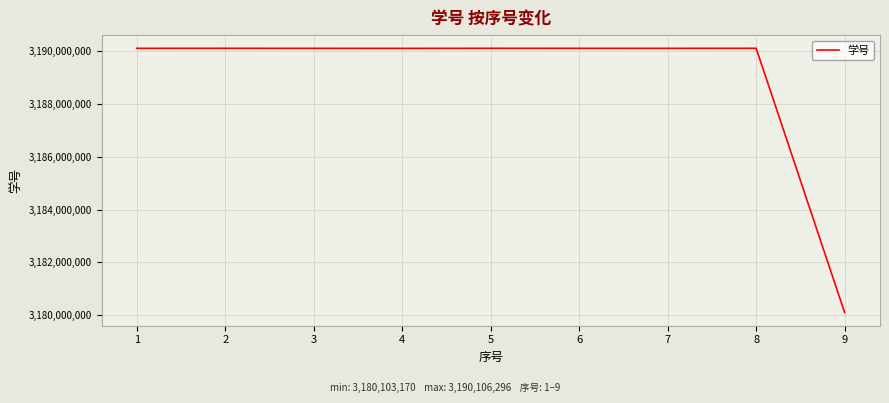

What is the smallest value displayed?

3180103170